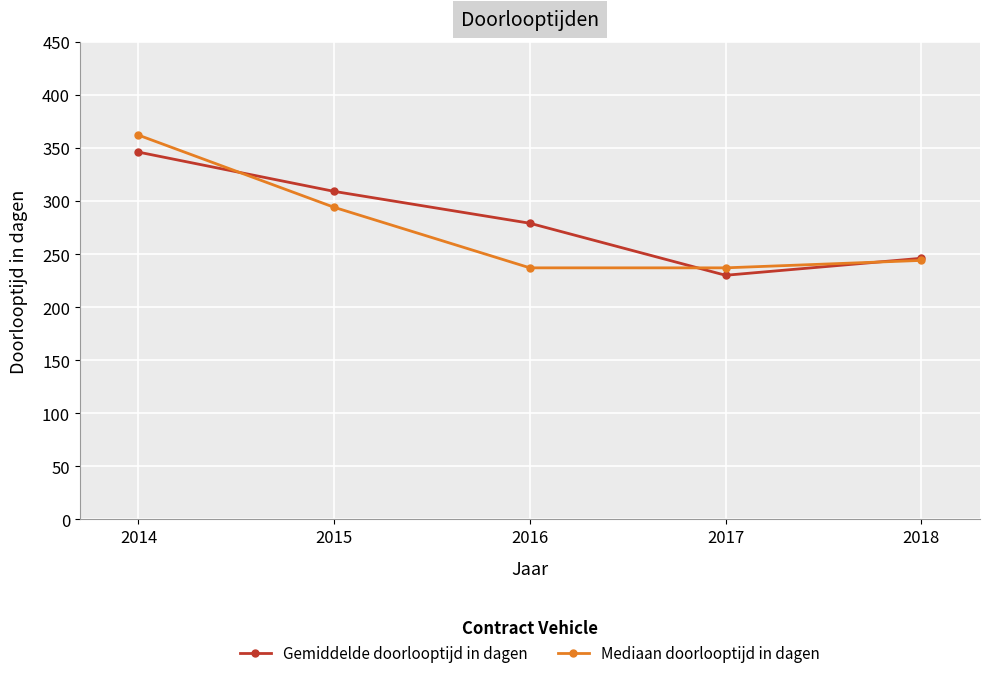

Reading right to left, what are all the values shown in this chart?

Gemiddelde doorlooptijd in dagen: 2018=246	2017=230	2016=279	2015=309	2014=346
Mediaan doorlooptijd in dagen: 2018=244	2017=237	2016=237	2015=294	2014=362